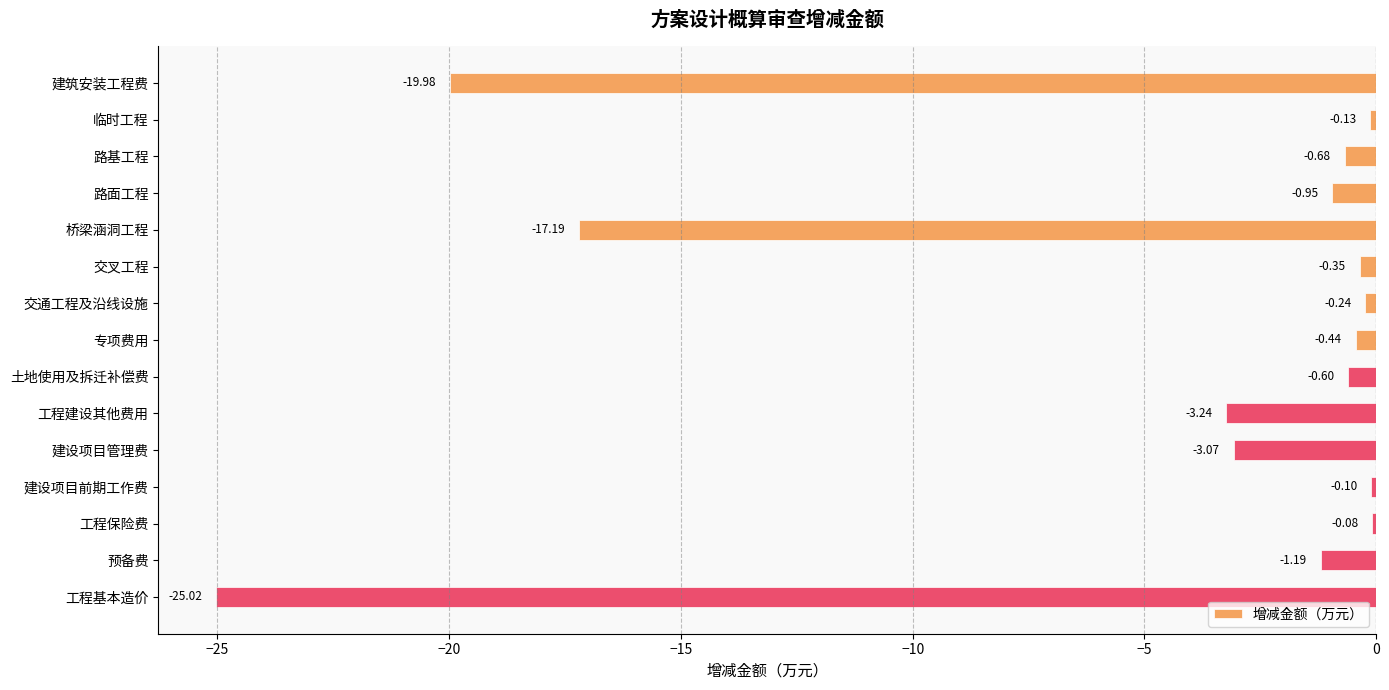

Which has a higher value, 工程建设其他费用 or 桥梁涵洞工程?

工程建设其他费用